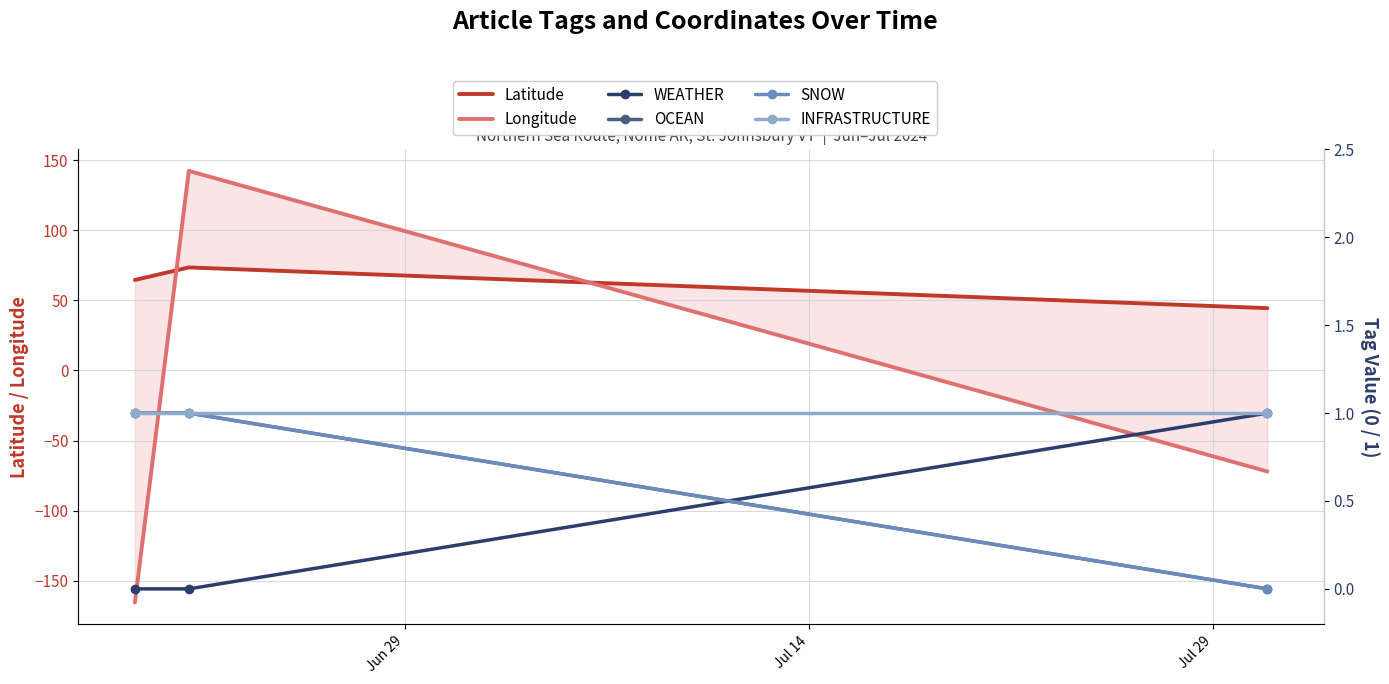

Is this an area chart (filled region under the line)?

No